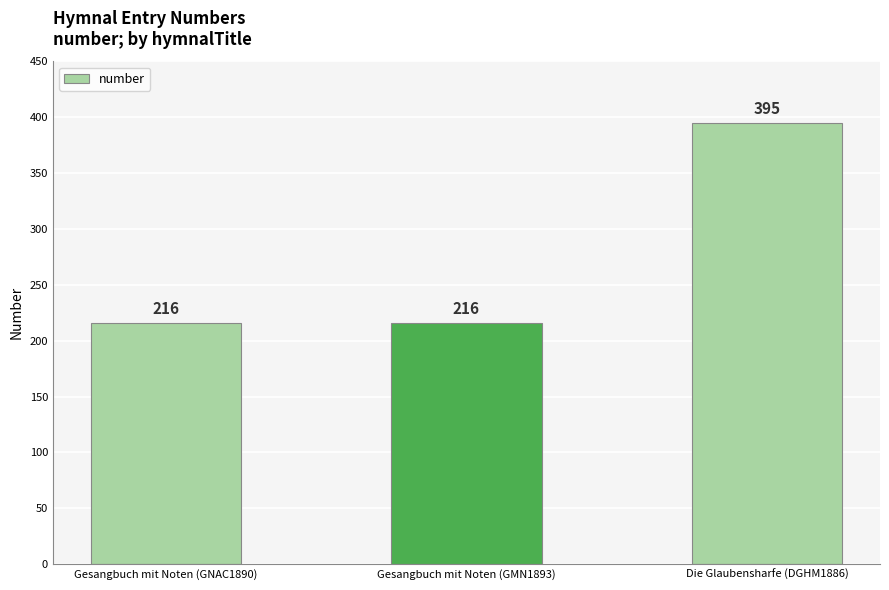

What is the sum of the values at Gesangbuch mit Noten (GMN1893) and Gesangbuch mit Noten (GNAC1890)?

432